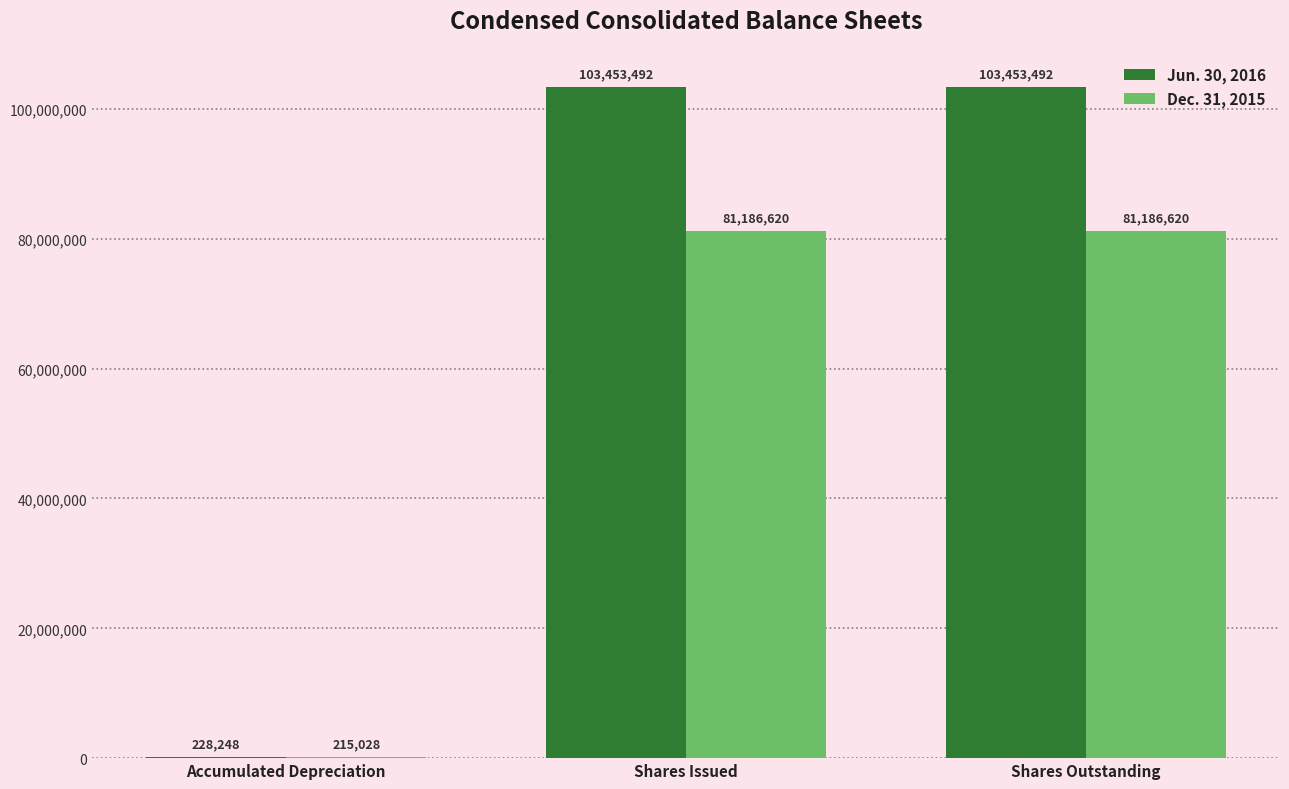

What is the approximate value of Dec. 31, 2015 at Shares Outstanding?

81186620